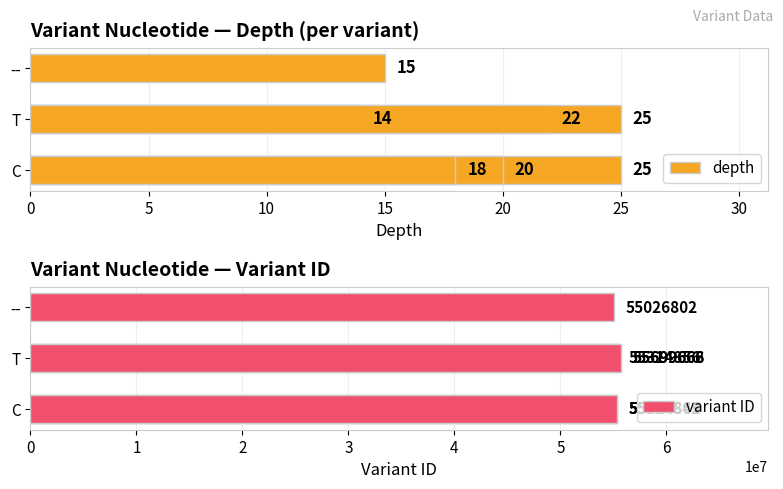

What are all the series names shown in the legend?

depth, variant ID